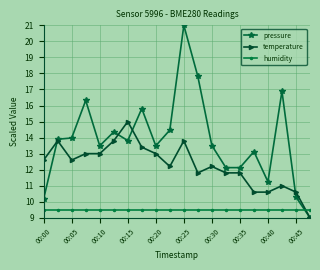

What is the value of the temperature point at the 9th from the left?

13.0